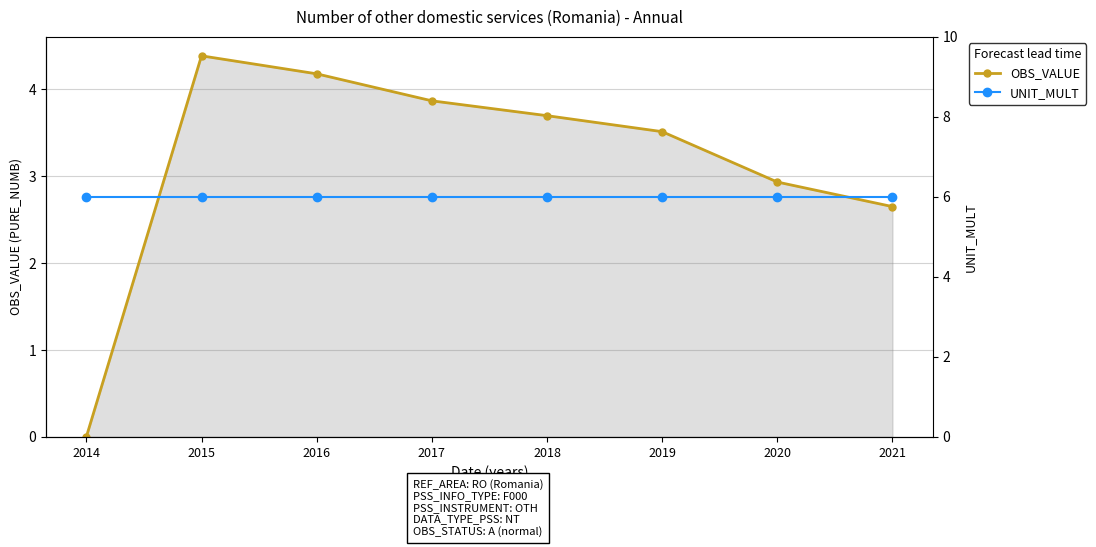

List the series in order of their overall mean, lowest first.

OBS_VALUE, UNIT_MULT